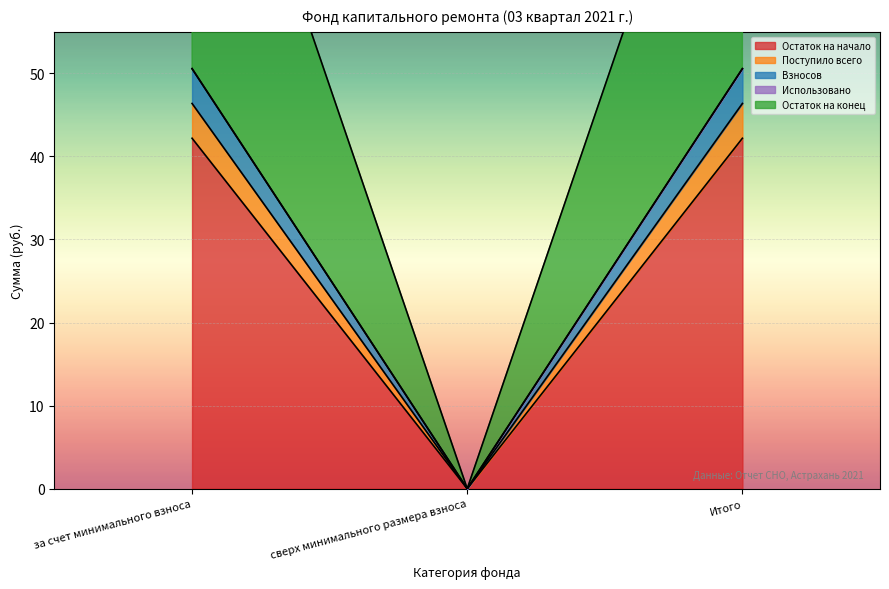

Does the chart display data point markers on the line(s)?

No